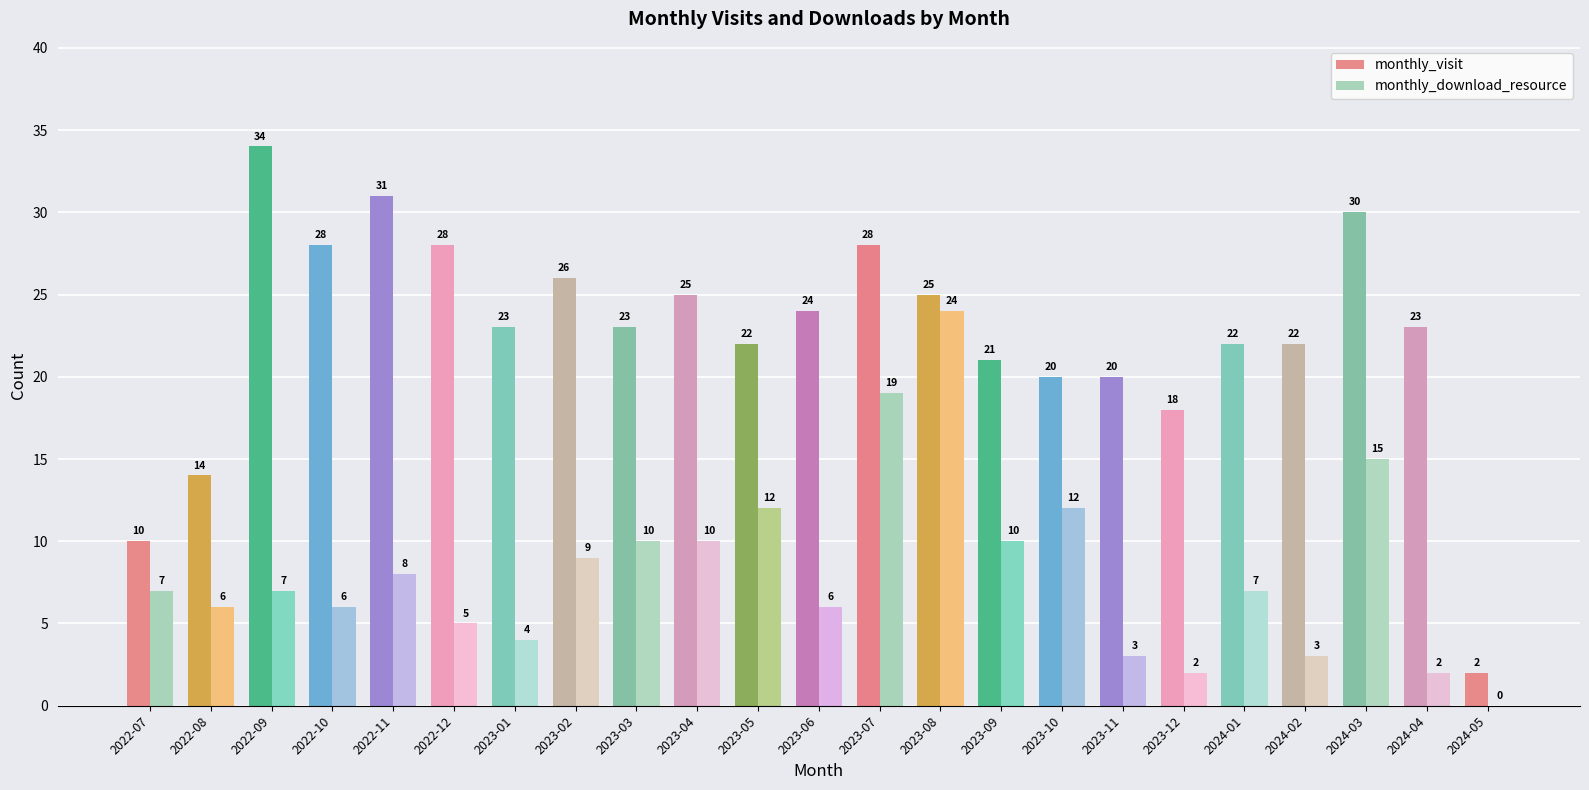

Reading right to left, transcribe all the data shown in this chart.

monthly_visit: 2024-05=2	2024-04=23	2024-03=30	2024-02=22	2024-01=22	2023-12=18	2023-11=20	2023-10=20	2023-09=21	2023-08=25	2023-07=28	2023-06=24	2023-05=22	2023-04=25	2023-03=23	2023-02=26	2023-01=23	2022-12=28	2022-11=31	2022-10=28	2022-09=34	2022-08=14	2022-07=10
monthly_download_resource: 2024-05=0	2024-04=2	2024-03=15	2024-02=3	2024-01=7	2023-12=2	2023-11=3	2023-10=12	2023-09=10	2023-08=24	2023-07=19	2023-06=6	2023-05=12	2023-04=10	2023-03=10	2023-02=9	2023-01=4	2022-12=5	2022-11=8	2022-10=6	2022-09=7	2022-08=6	2022-07=7